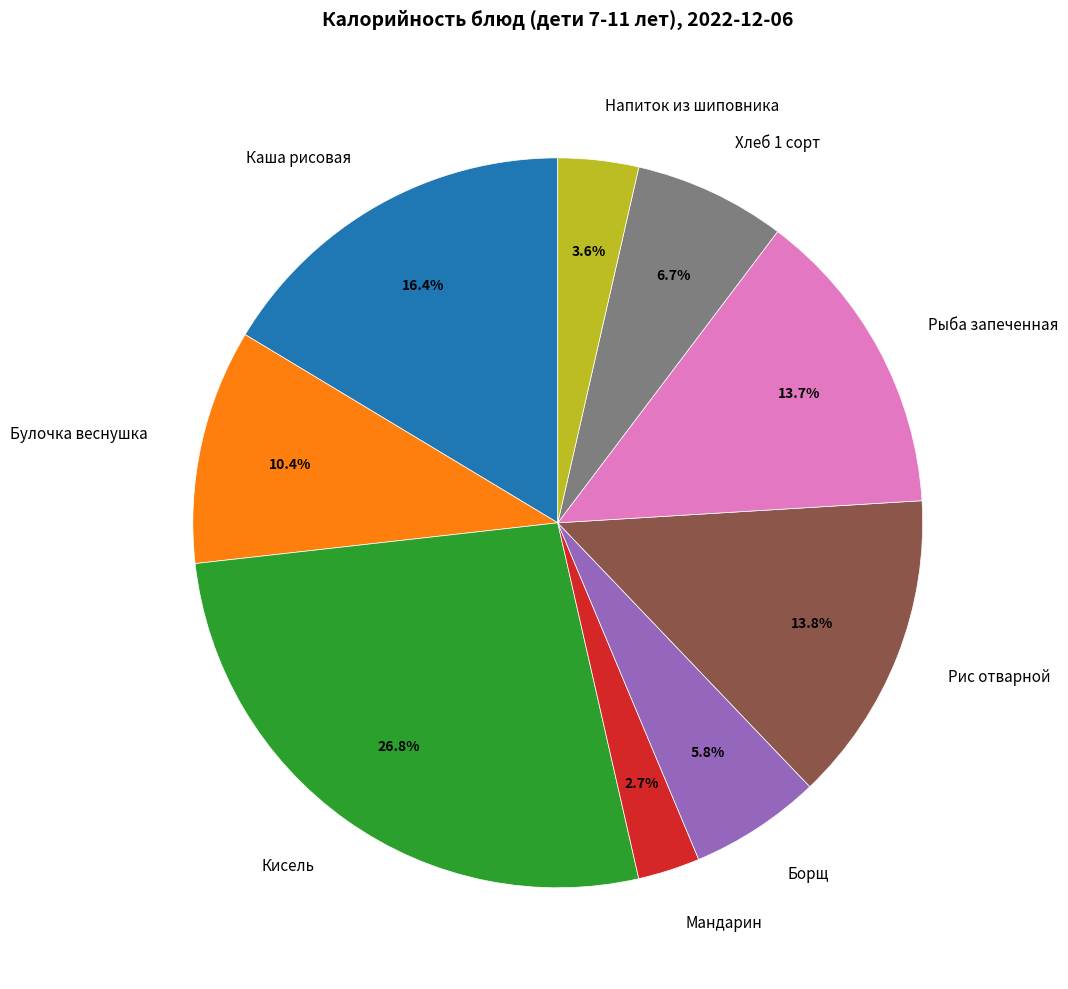

Which has a higher value, Хлеб 1 сорт or Булочка веснушка?

Булочка веснушка